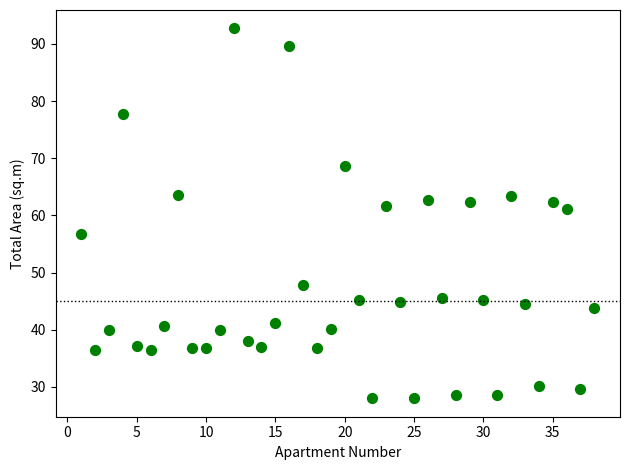

What is the range of Y values (max minus min)?

64.7